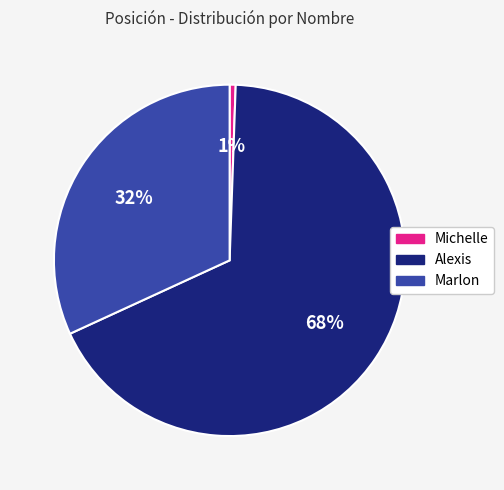

Is Alexis the majority of the pie?

Yes